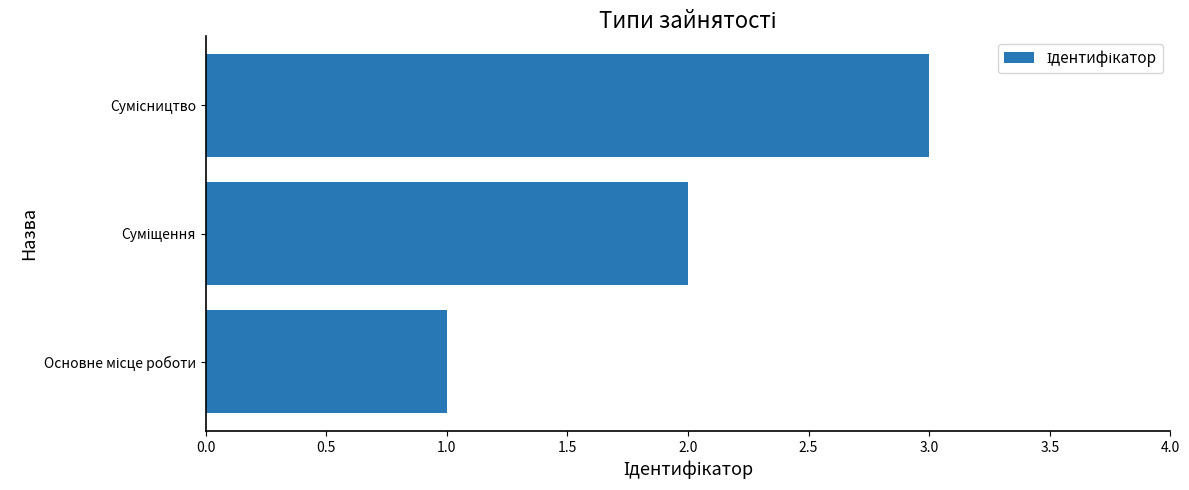

What is the maximum value shown in the chart?

3